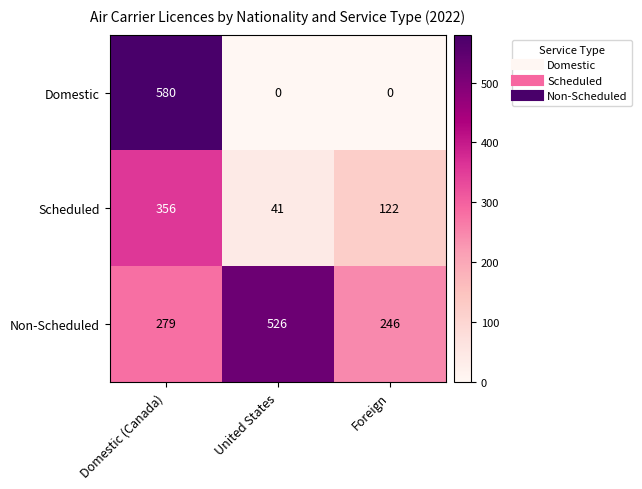

Rank the series at Domestic (Canada) from lowest to highest value.

Non-Scheduled, Scheduled, Domestic